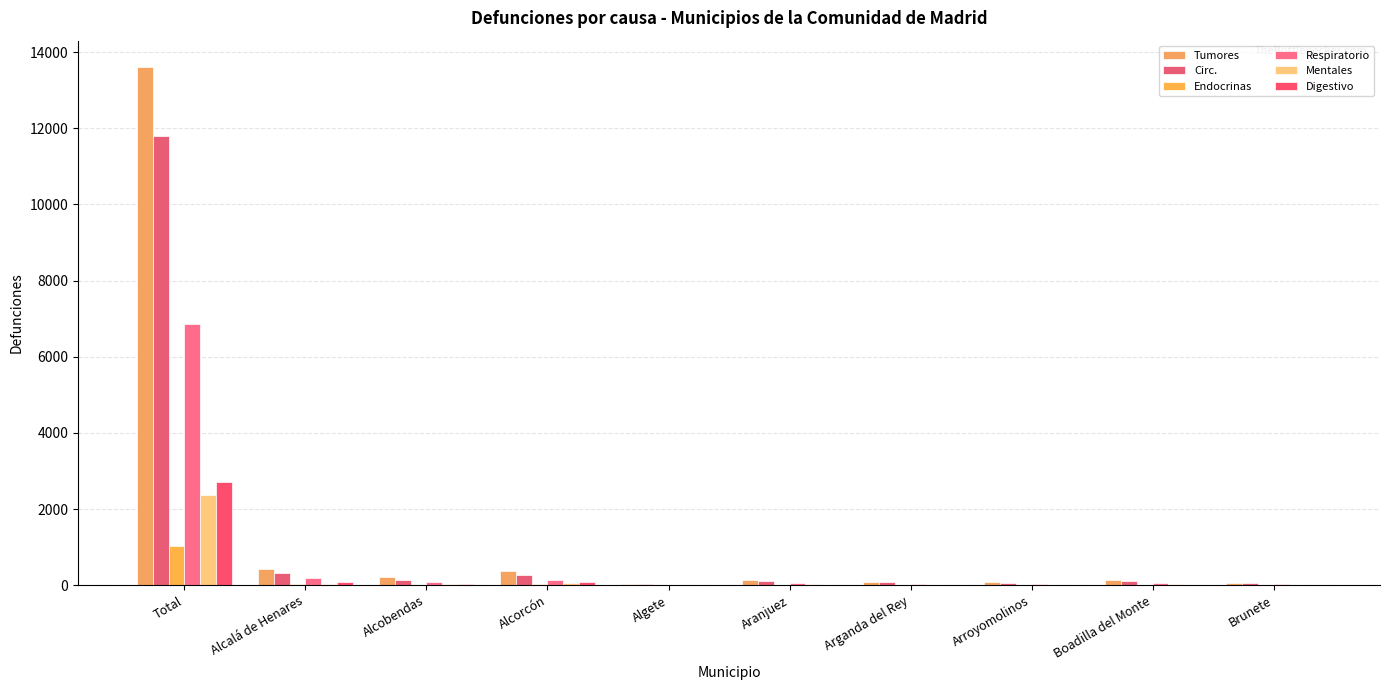

How many distinct data groups are displayed?

6